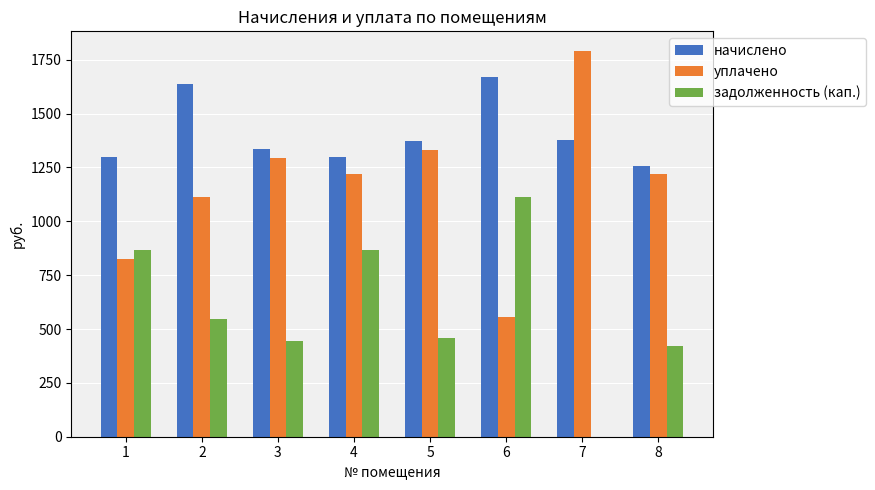

Which series changed the most between 4 and 6?

уплачено